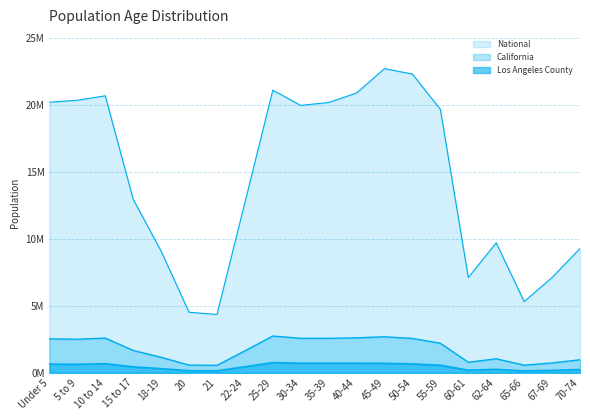

Which series has the largest range (max minus min)?

National